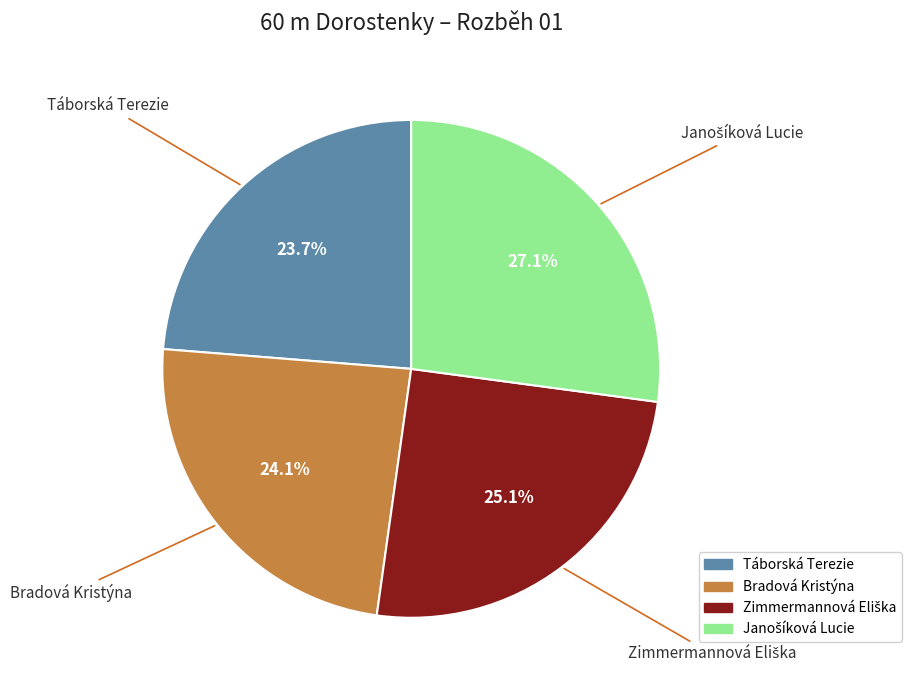

Is there any slice that represents more than half of the pie?

No